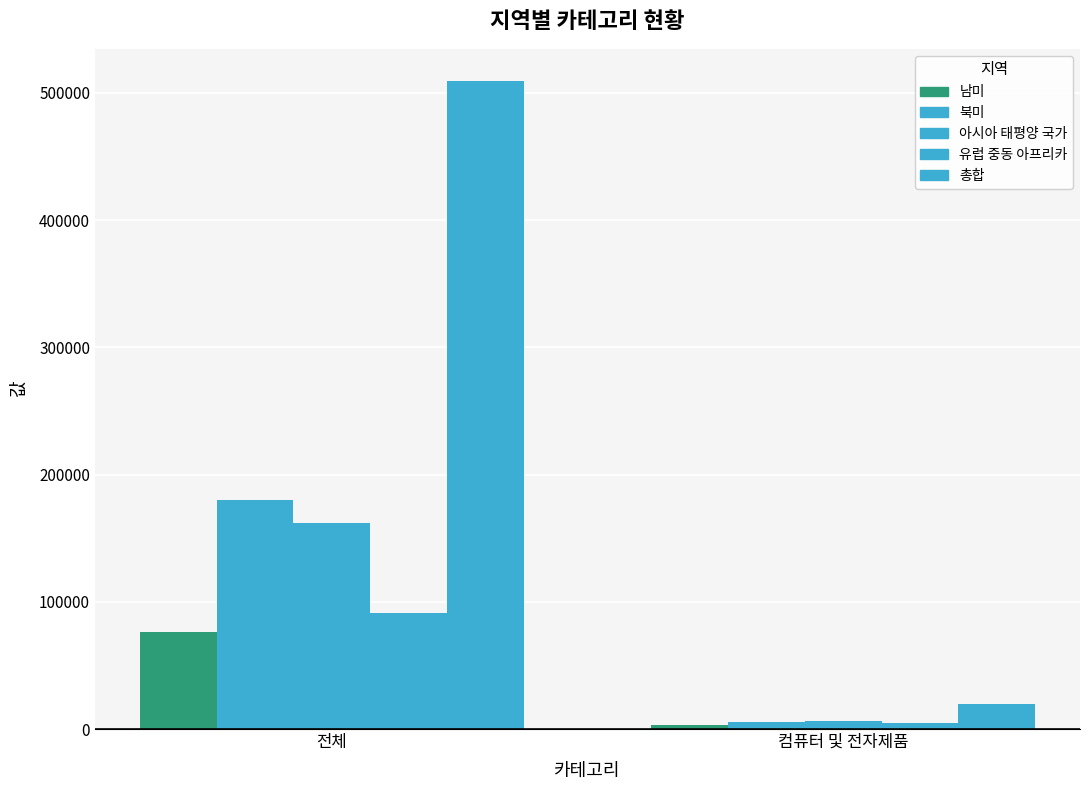

What is the minimum value shown in the chart?

3402